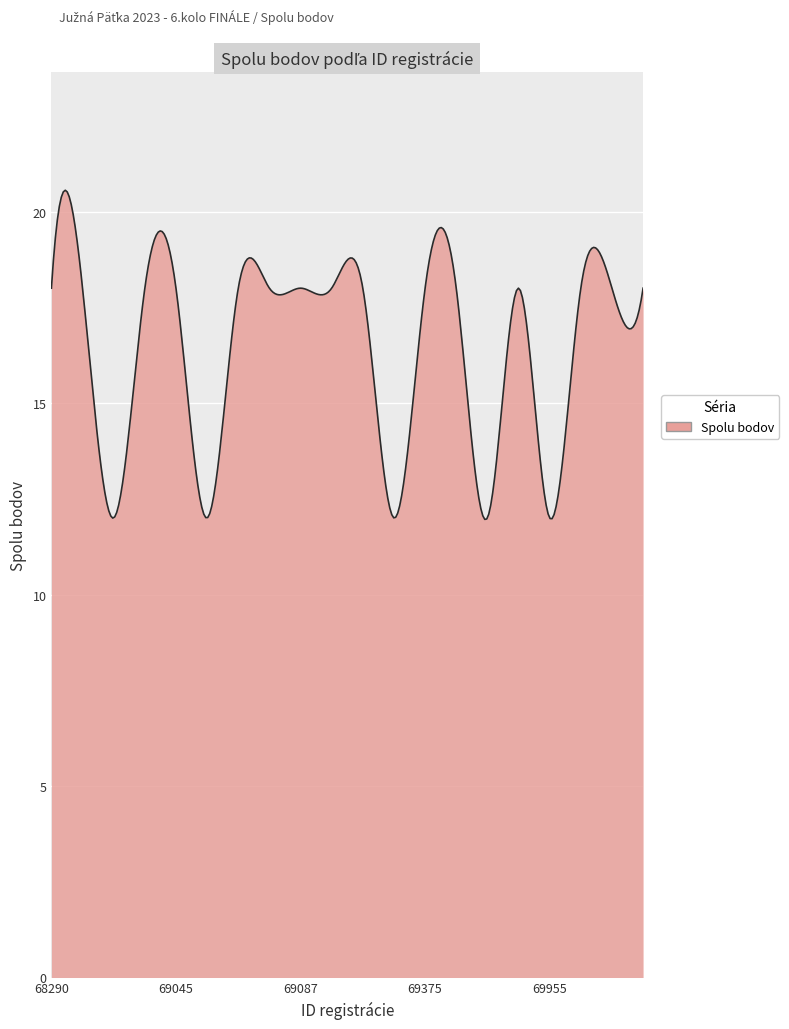

What is the difference between the maximum and minimum values?

8.6